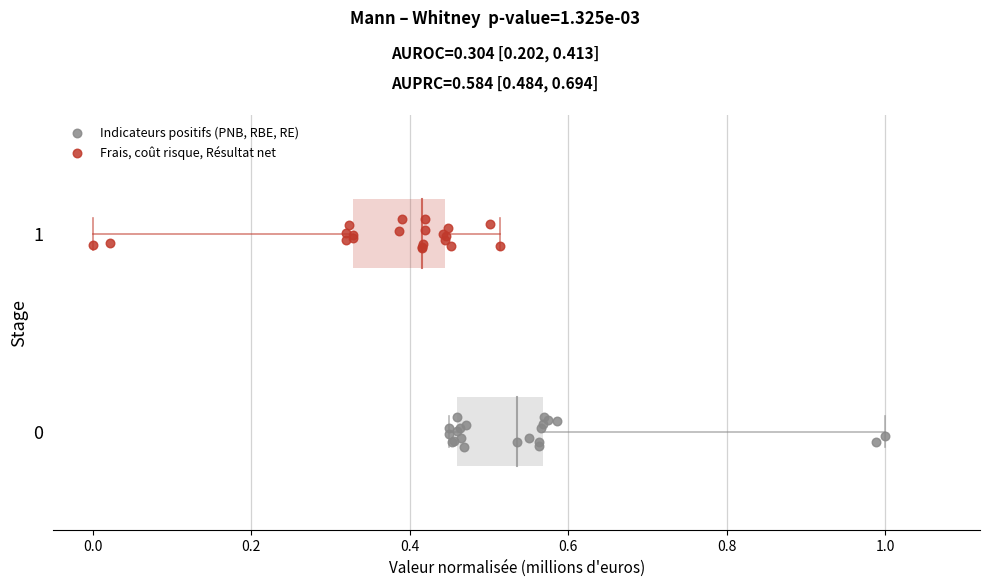

Which series contains the highest Y value?

Frais, coût risque, Résultat net